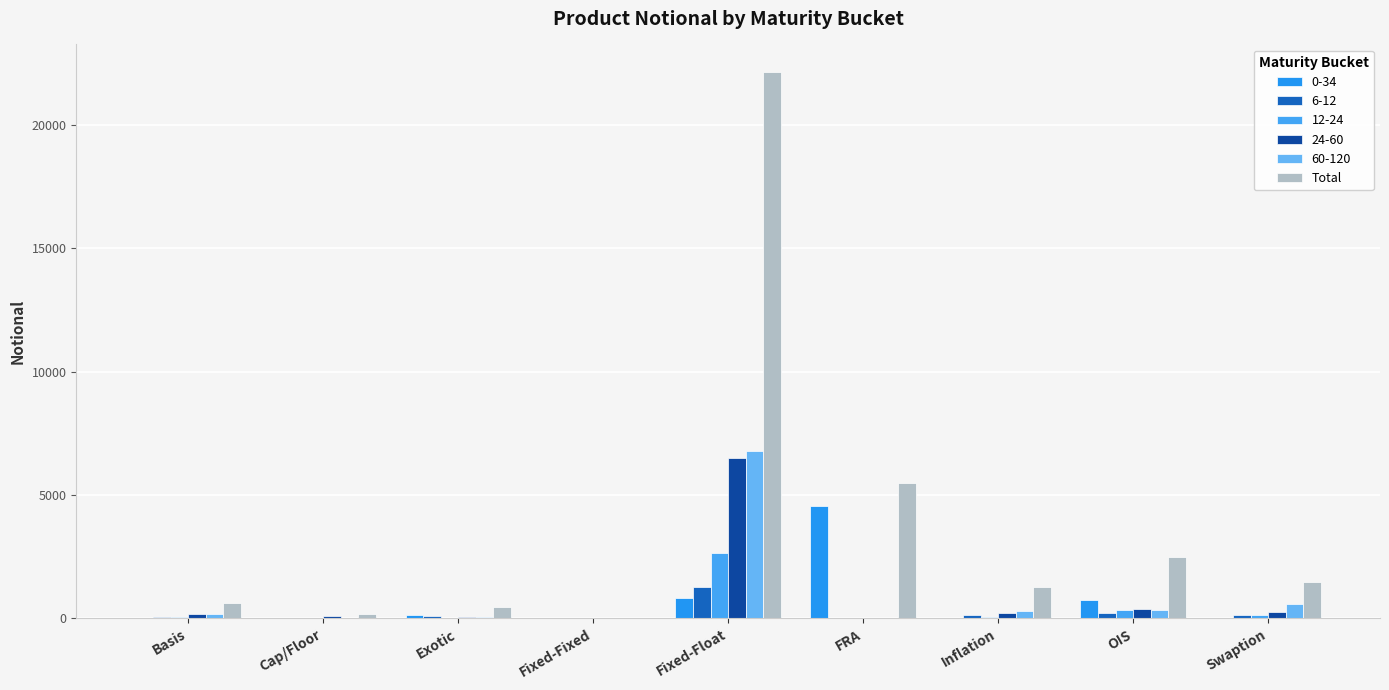

Count the number of data series in this chart.

6